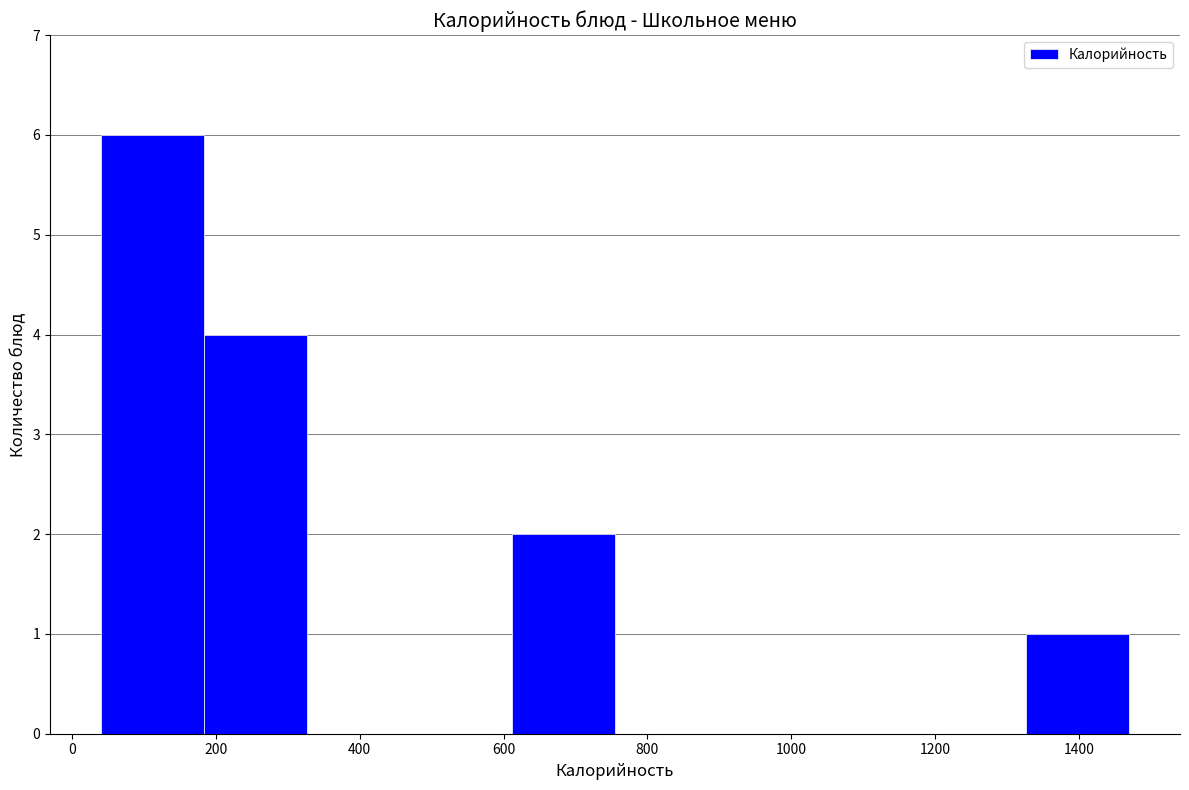

Which range on the x-axis has the tallest bar?

40 to 180